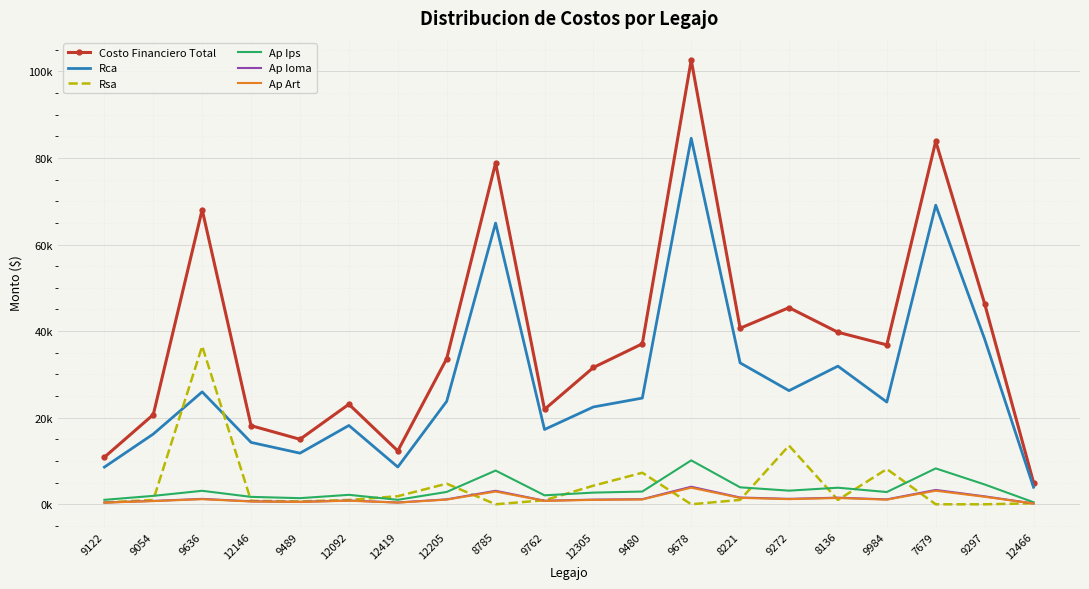

What are all the series names shown in the legend?

Costo Financiero Total, Rca, Rsa, Ap Ips, Ap Ioma, Ap Art